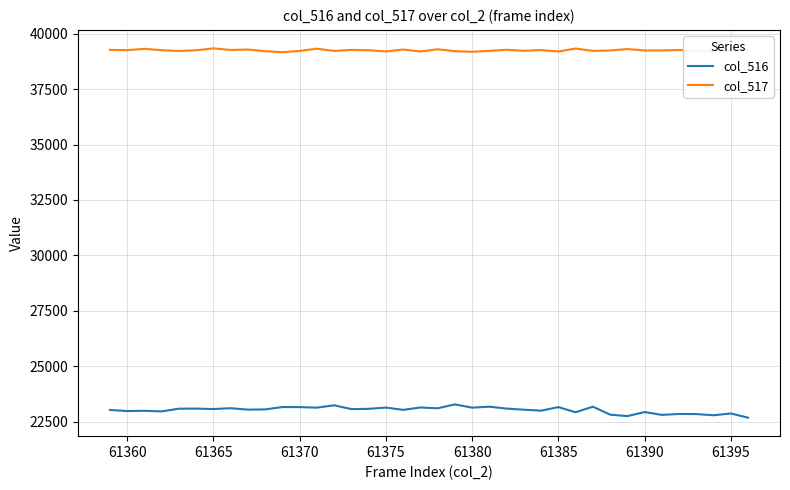

What is the difference between the maximum and minimum values in the col_516 series?

600